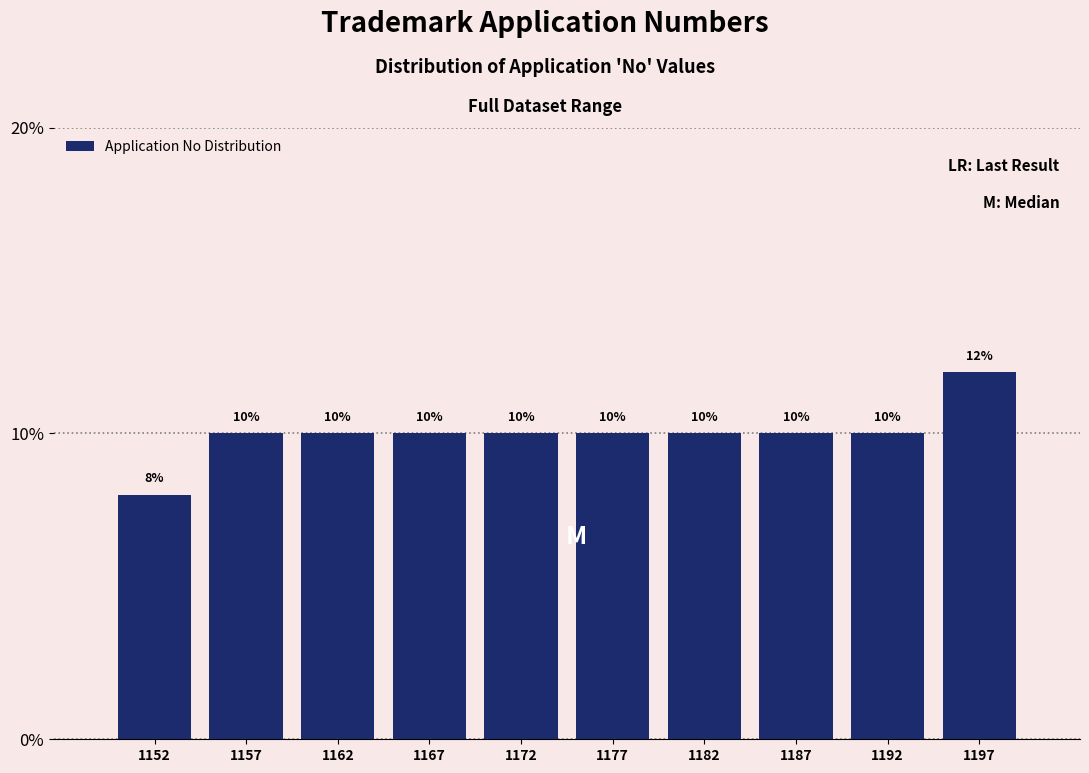

How tall is the bar that spans 1180 to 1185 on the x-axis?

10